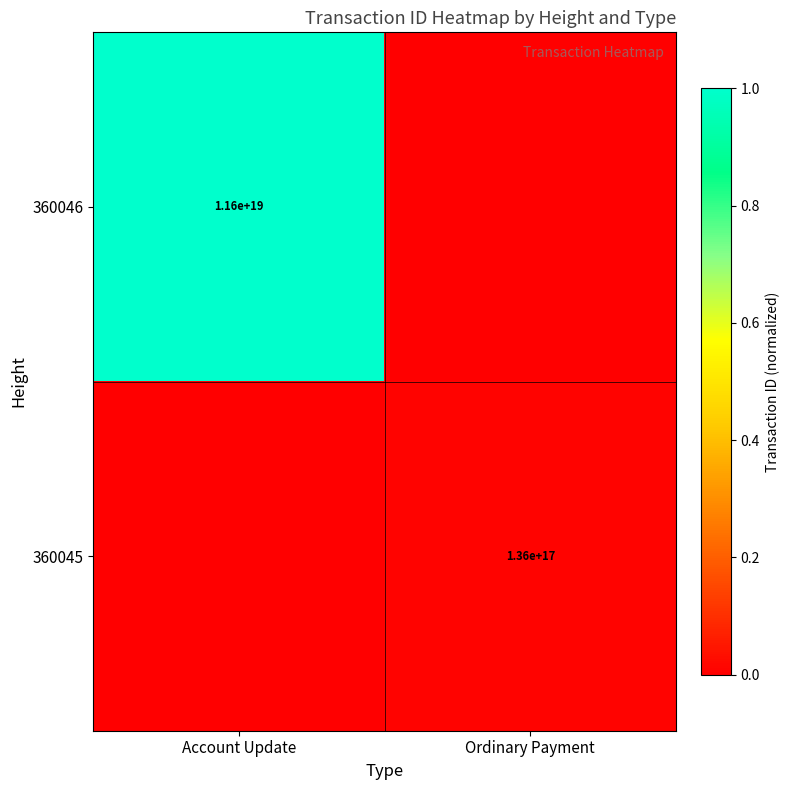

At how many categories does at least one series exceed 0?

2